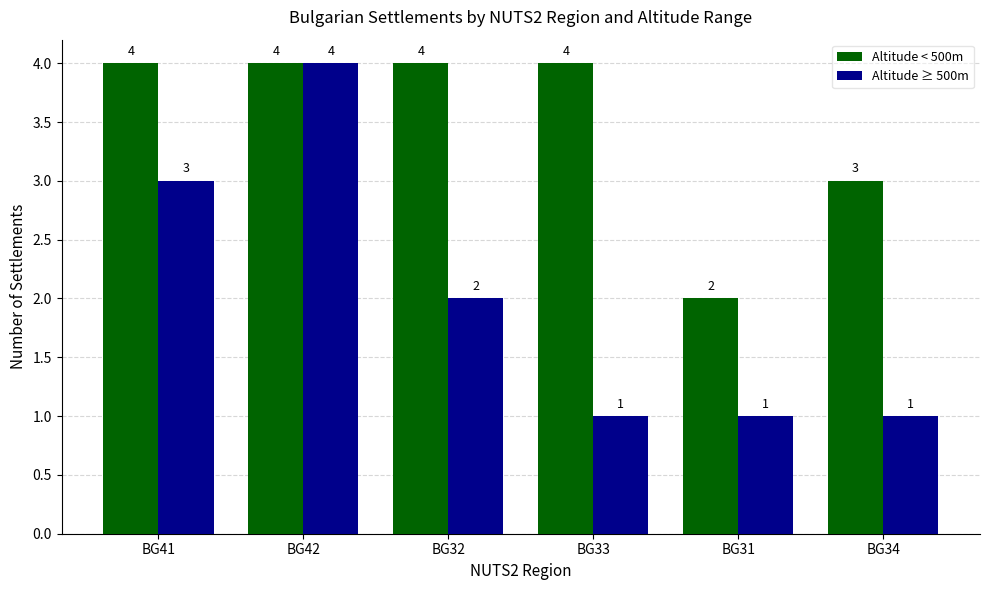

What is the difference between the second highest and second lowest values in the Altitude ≥ 500m series?

2